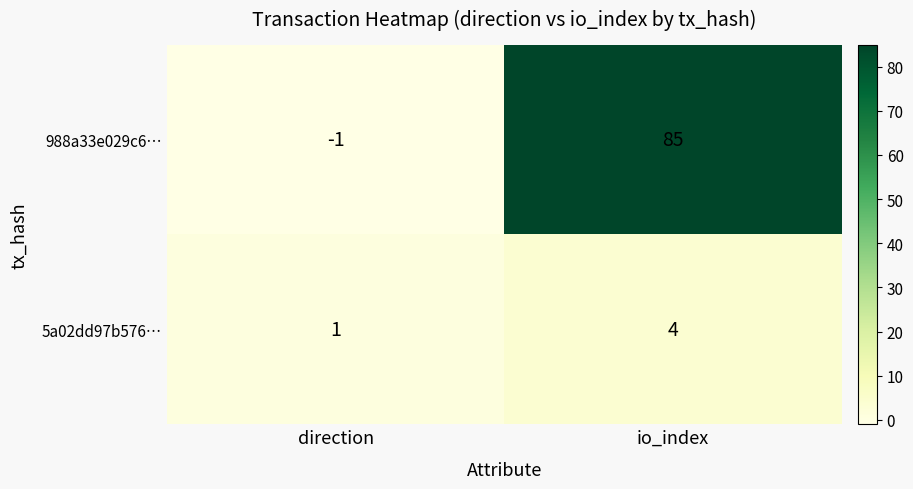

How many distinct data groups are displayed?

2